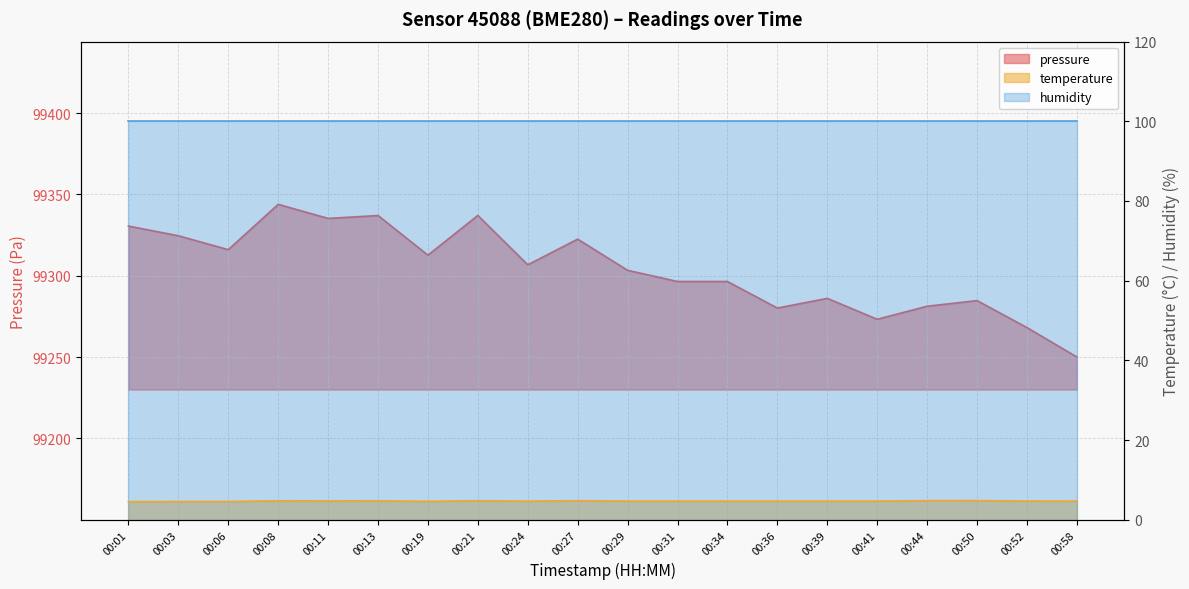

What is the difference between the second highest and minimum values in the temperature series?

0.2